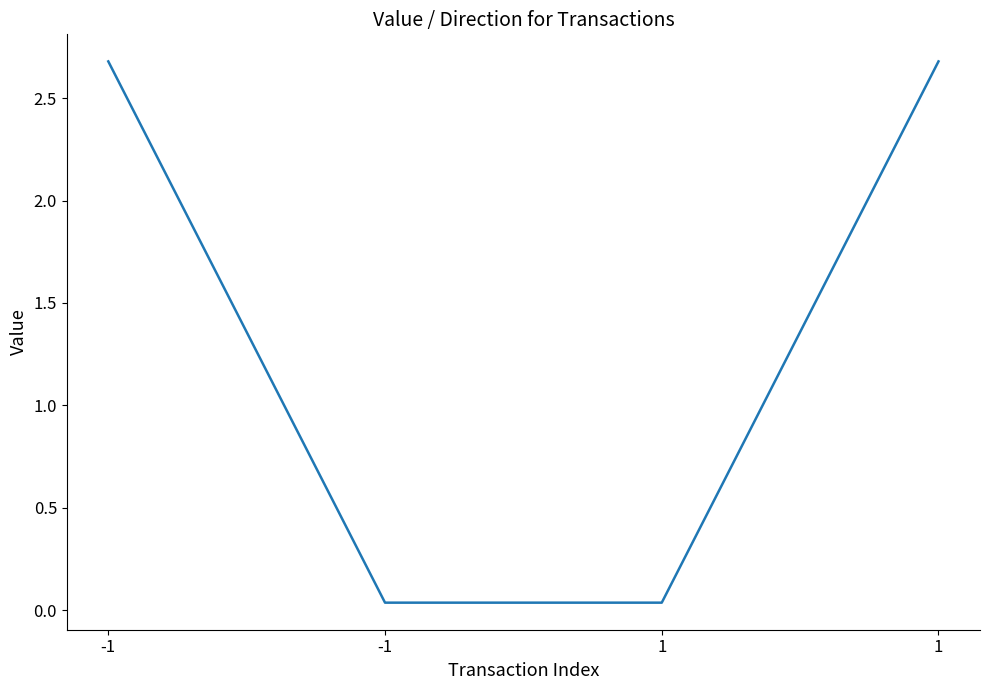

How many lines are shown in the chart?

1